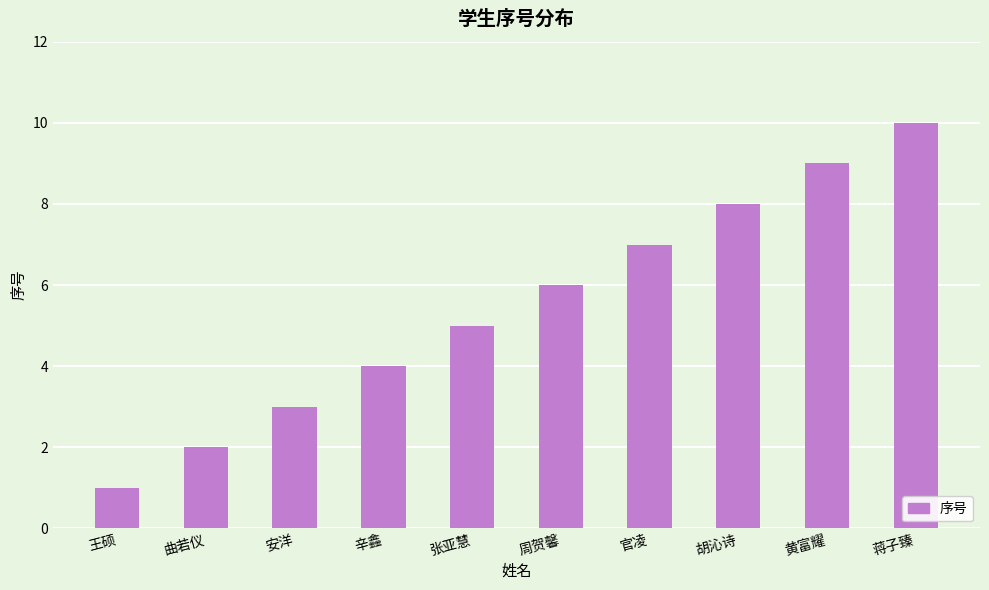

How many bars are there in total?

10